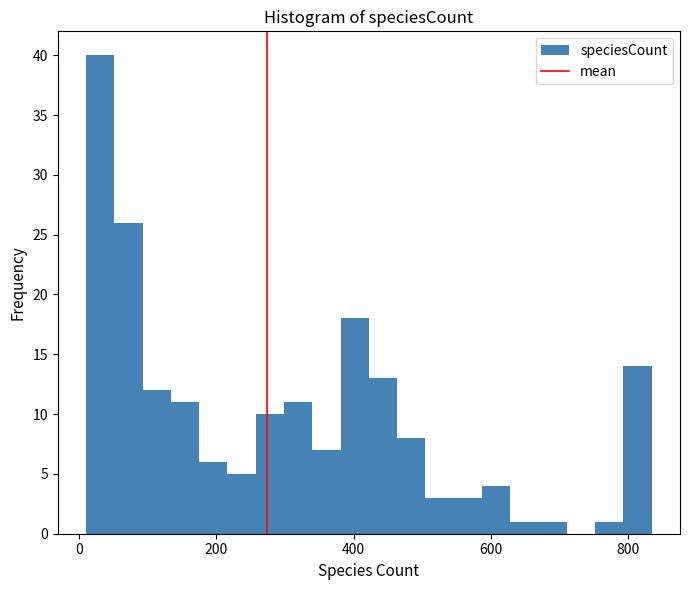

Around what value on the x-axis is the tallest bar? Give the approximate position of its centre, as read against the axis.

40